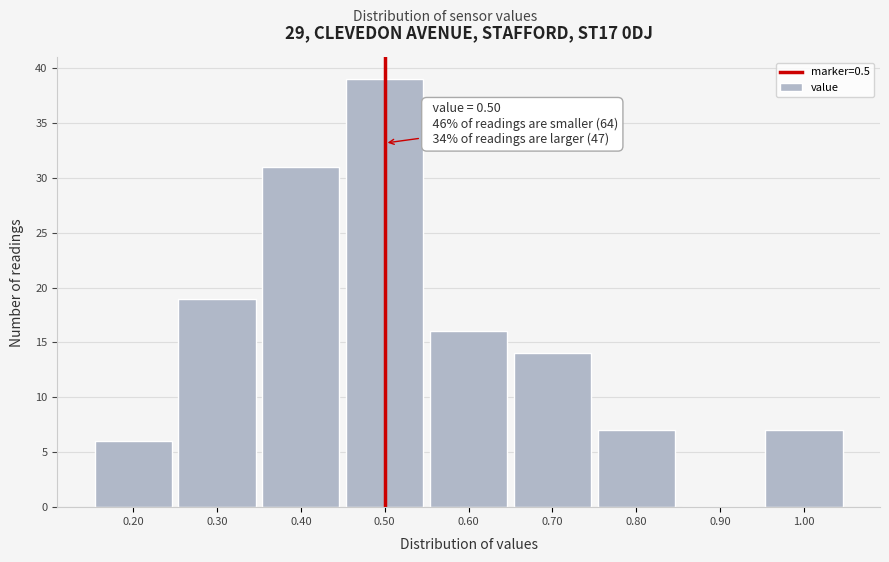

Which range on the x-axis has the tallest bar?

0.45 to 0.55